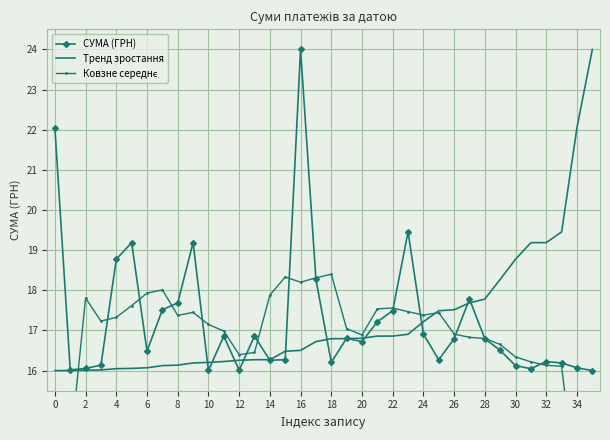

Which series has the largest total across all categories?

СУМА (ГРН)